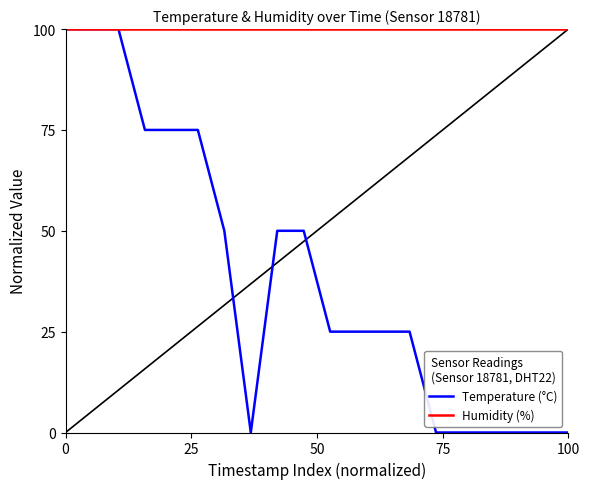

What are all the series names shown in the legend?

Temperature (°C), Humidity (%)